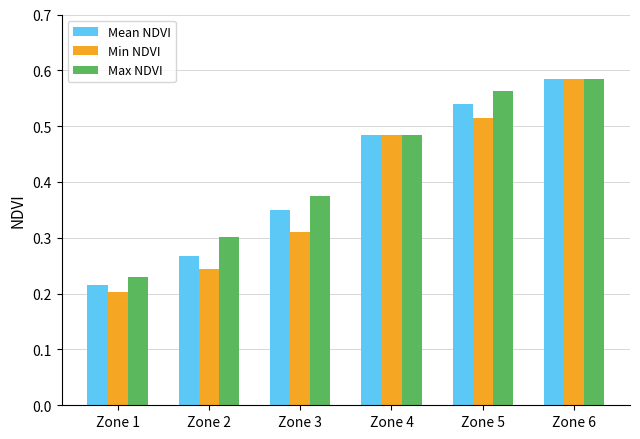

At which label does Mean NDVI reach its peak?

Zone 6